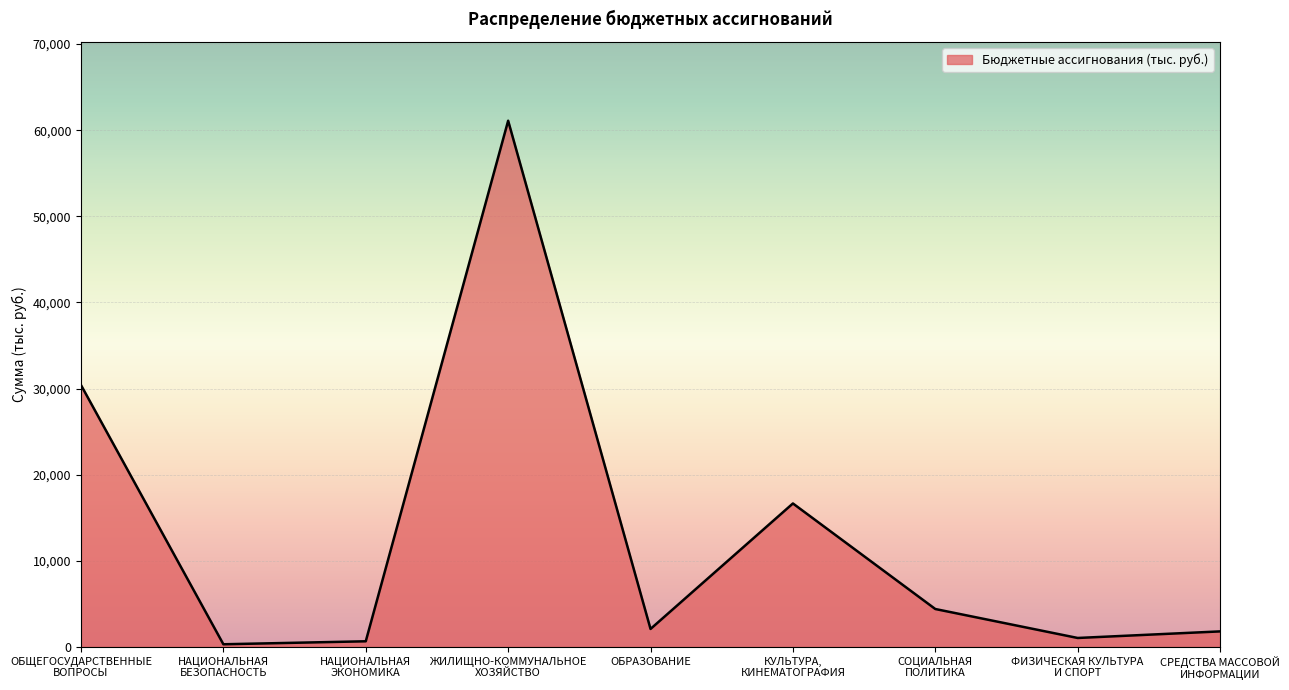

What position from the left is СРЕДСТВА МАССОВОЙ
ИНФОРМАЦИИ?

9